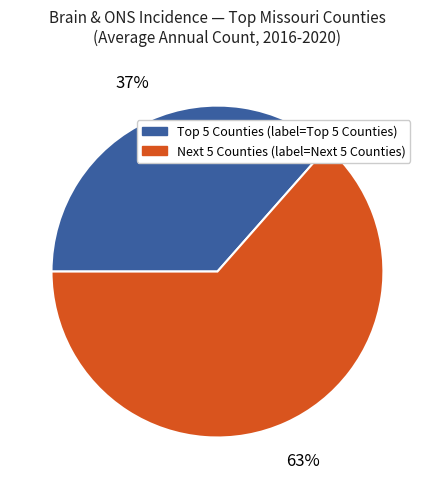

Does any single category account for the majority?

Yes